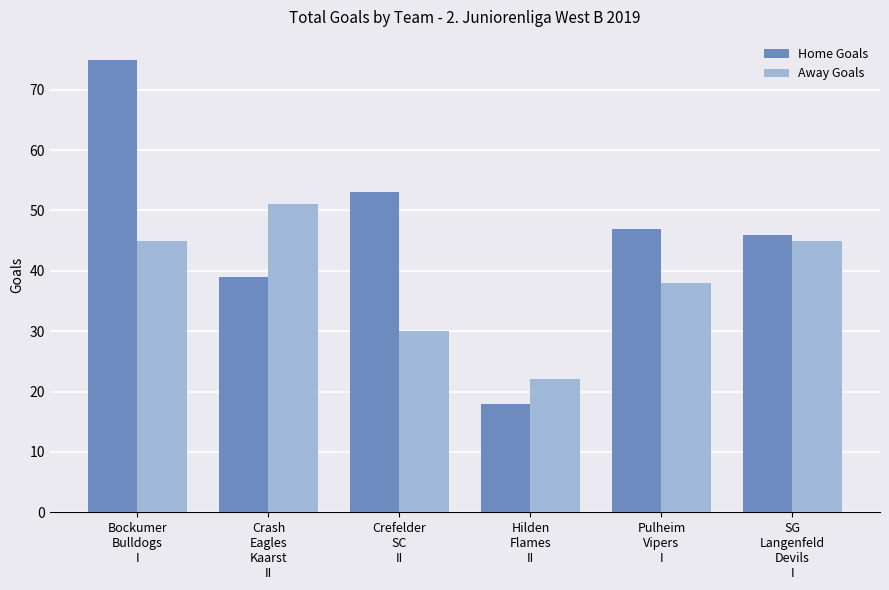

What is the minimum value for Away Goals?

22